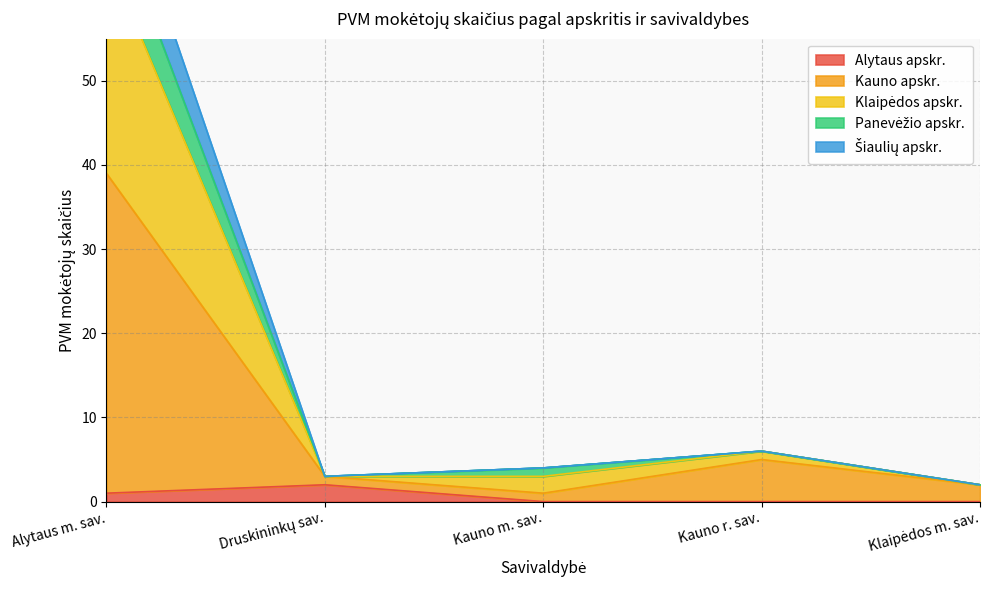

How many distinct data groups are displayed?

5